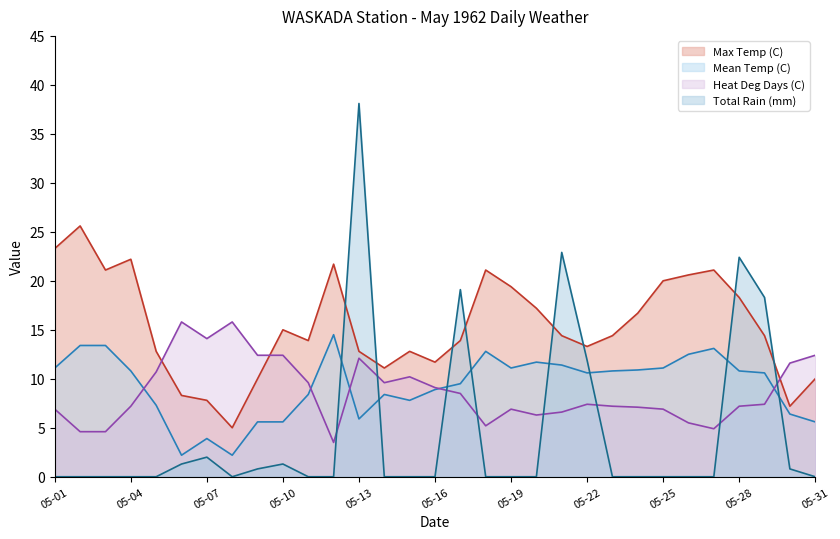

How many lines are shown in the chart?

4